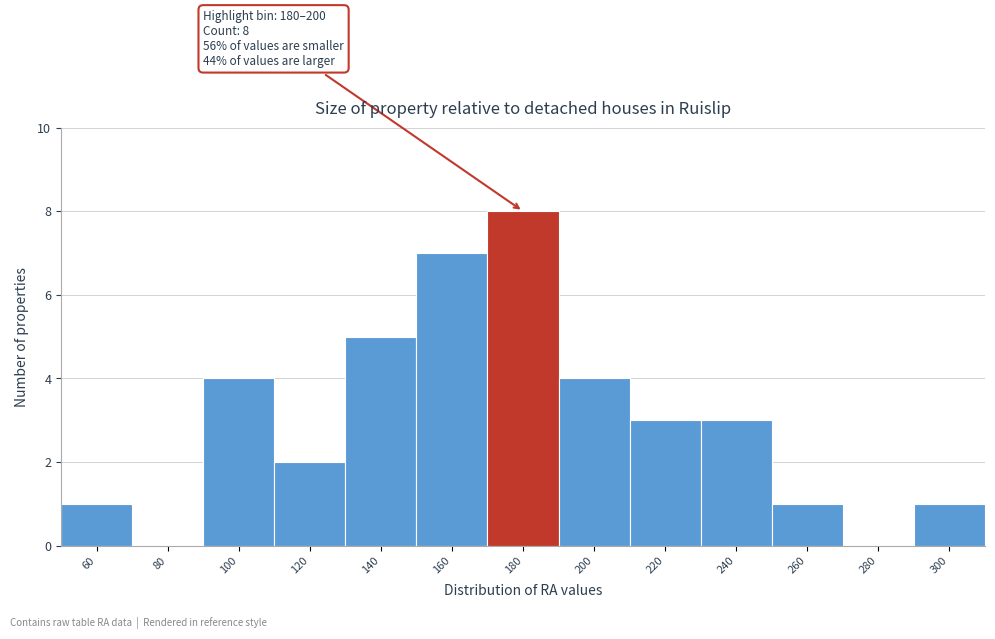

Reading left to right, what are all the values shown in this chart?

60=1	80=0	100=4	120=2	140=5	160=7	180=8	200=4	220=3	240=3	260=1	280=0	300=1